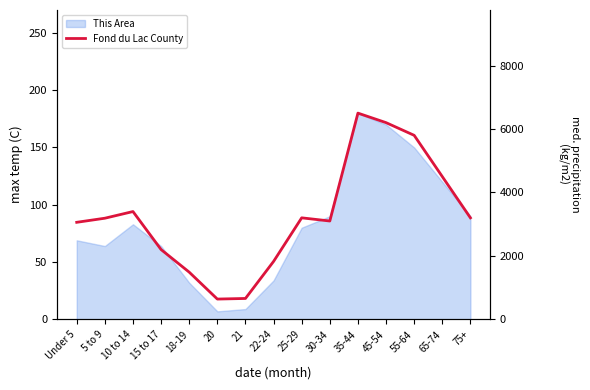

The value at 45-54 is 1889. True or false?

False